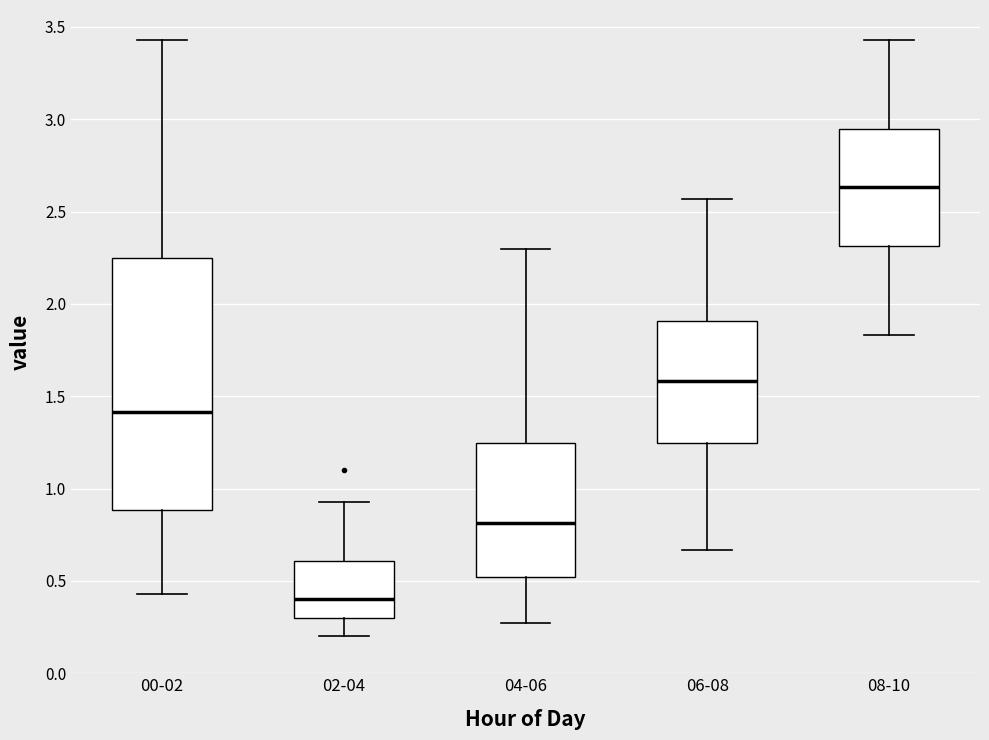

Reading left to right, read every box against the y-axis: the position of its median line, the range the box covers, and the ends of its whiskers. The values are not printed on the chart, so give them approximately, as read against the axis.

00-02: median 1.40, box 0.90 to 2.25, whiskers 0.45 to 3.45
02-04: median 0.40, box 0.30 to 0.60, whiskers 0.20 to 0.95
04-06: median 0.80, box 0.50 to 1.25, whiskers 0.25 to 2.30
06-08: median 1.60, box 1.25 to 1.90, whiskers 0.65 to 2.55
08-10: median 2.65, box 2.30 to 2.95, whiskers 1.85 to 3.45